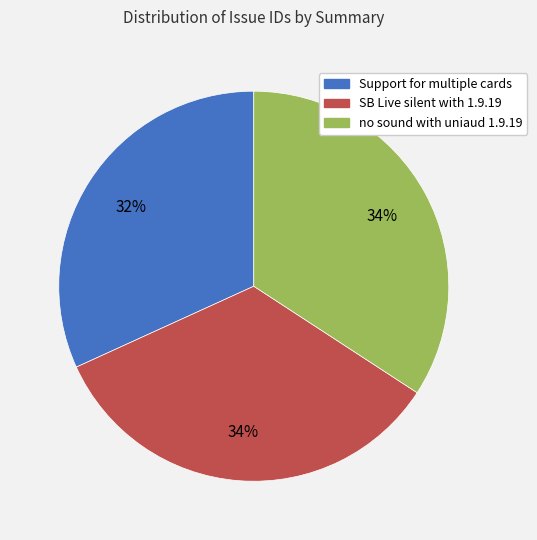

Do Support for multiple cards and SB Live silent with 1.9.19 together represent more than half of the pie?

Yes